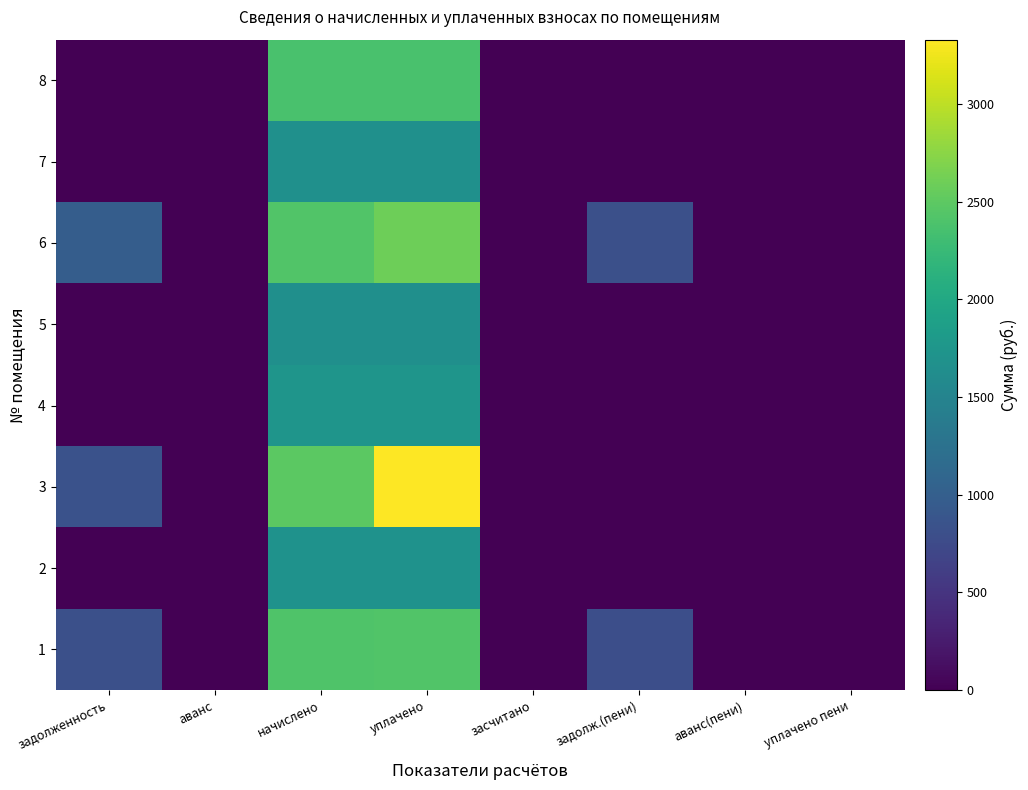

Reading left to right, list all the values displayed in this chart.

1: задолженность=814.0	аванс=0.0	начислено=2415.9	уплачено=2424.6	засчитано=0.0	задолж.(пени)=805.3	аванс(пени)=0.0	уплачено пени=0.0
2: задолженность=0.0	аванс=0.0	начислено=1693.7	уплачено=1693.7	засчитано=0.0	задолж.(пени)=0.0	аванс(пени)=0.0	уплачено пени=0.0
3: задолженность=836.1	аванс=0.0	начислено=2492.9	уплачено=3329.0	засчитано=0.0	задолж.(пени)=0.0	аванс(пени)=0.0	уплачено пени=0.0
4: задолженность=0.0	аванс=0.0	начислено=1730.3	уплачено=1730.3	засчитано=0.0	задолж.(пени)=0.0	аванс(пени)=0.0	уплачено пени=0.0
5: задолженность=0.0	аванс=0.0	начислено=1653.4	уплачено=1653.4	засчитано=0.0	задолж.(пени)=0.0	аванс(пени)=0.0	уплачено пени=0.0
6: задолженность=982.7	аванс=0.0	начислено=2419.6	уплачено=2595.8	засчитано=0.0	задолж.(пени)=806.5	аванс(пени)=0.0	уплачено пени=0.3
7: задолженность=0.0	аванс=0.0	начислено=1671.7	уплачено=1671.7	засчитано=0.0	задолж.(пени)=0.0	аванс(пени)=0.0	уплачено пени=0.0
8: задолженность=0.0	аванс=0.0	начислено=2375.6	уплачено=2375.6	засчитано=0.0	задолж.(пени)=0.0	аванс(пени)=0.0	уплачено пени=0.0